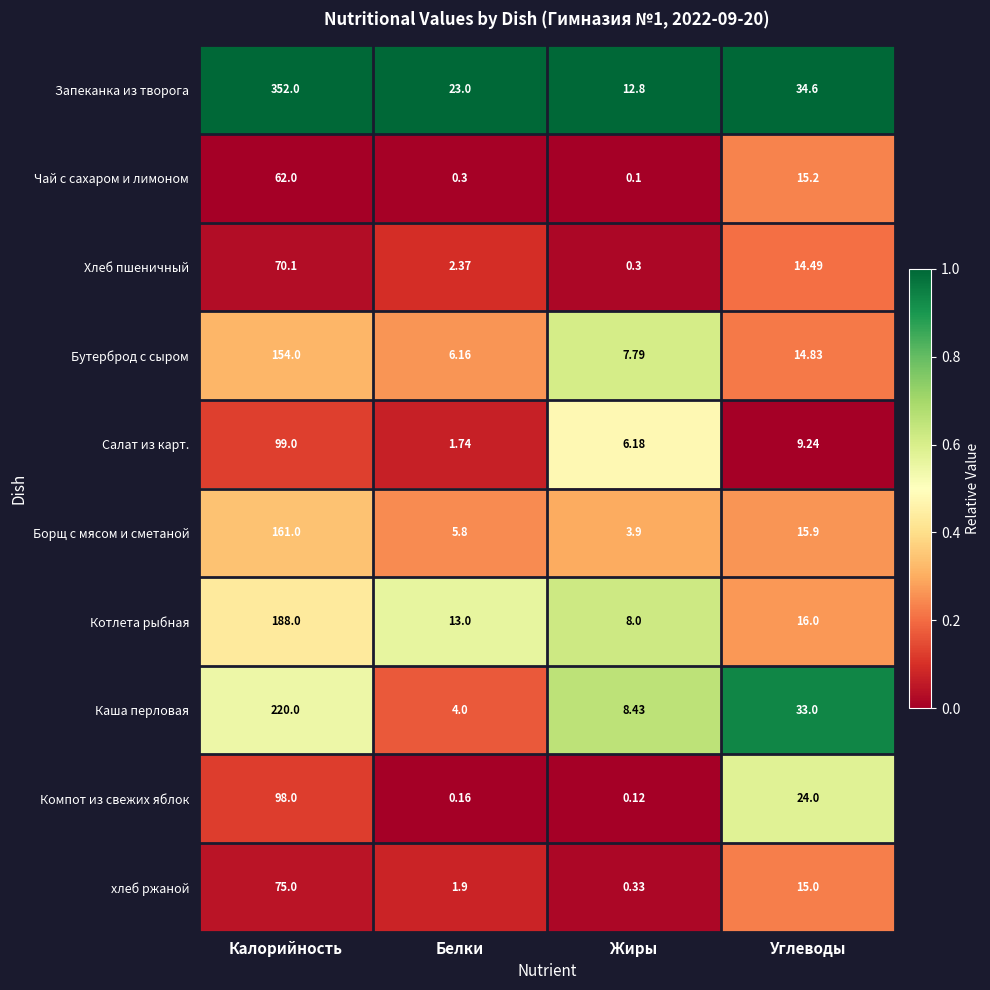

At Калорийность, list the series in order from largest to smallest.

Запеканка из творога, Каша перловая, Котлета рыбная, Борщ с мясом и сметаной, Бутерброд с сыром, Салат из карт., Компот из свежих яблок, хлеб ржаной, Хлеб пшеничный, Чай с сахаром и лимоном